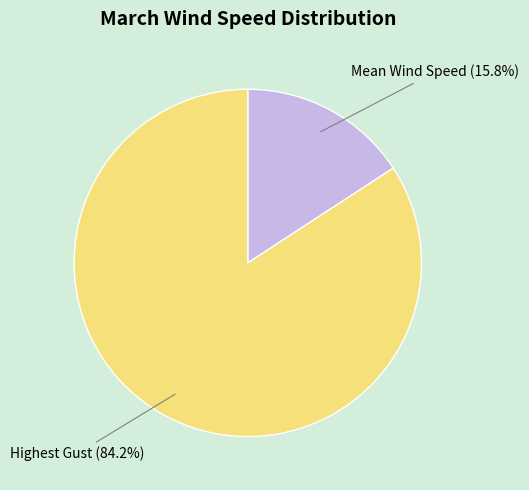

What is the ratio of the value at Highest Gust to the value at Mean Wind Speed?

5.3